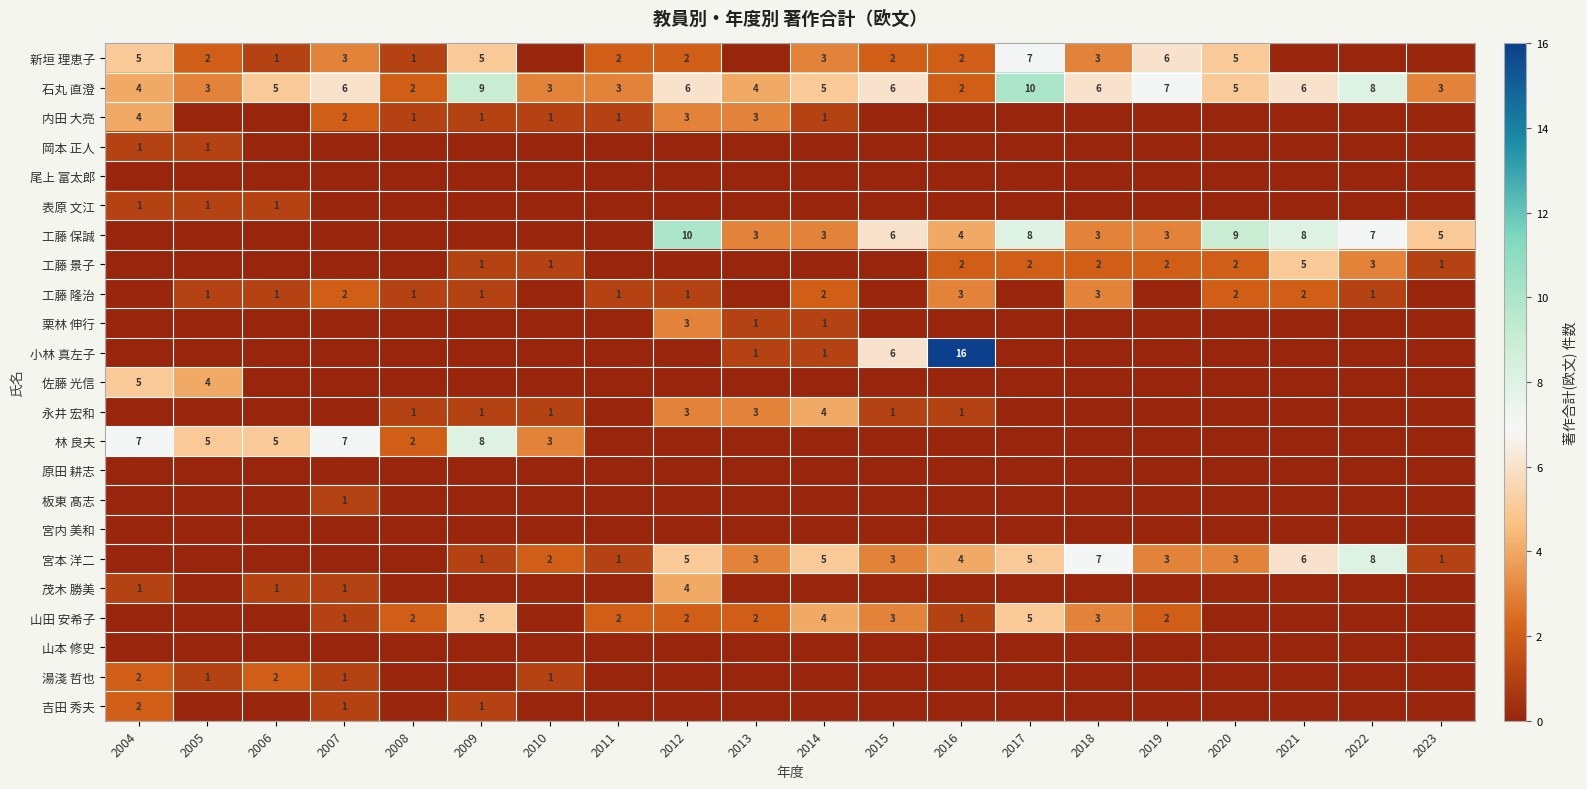

Is it true that 宮本 洋二 equals 3 at 2015?

True